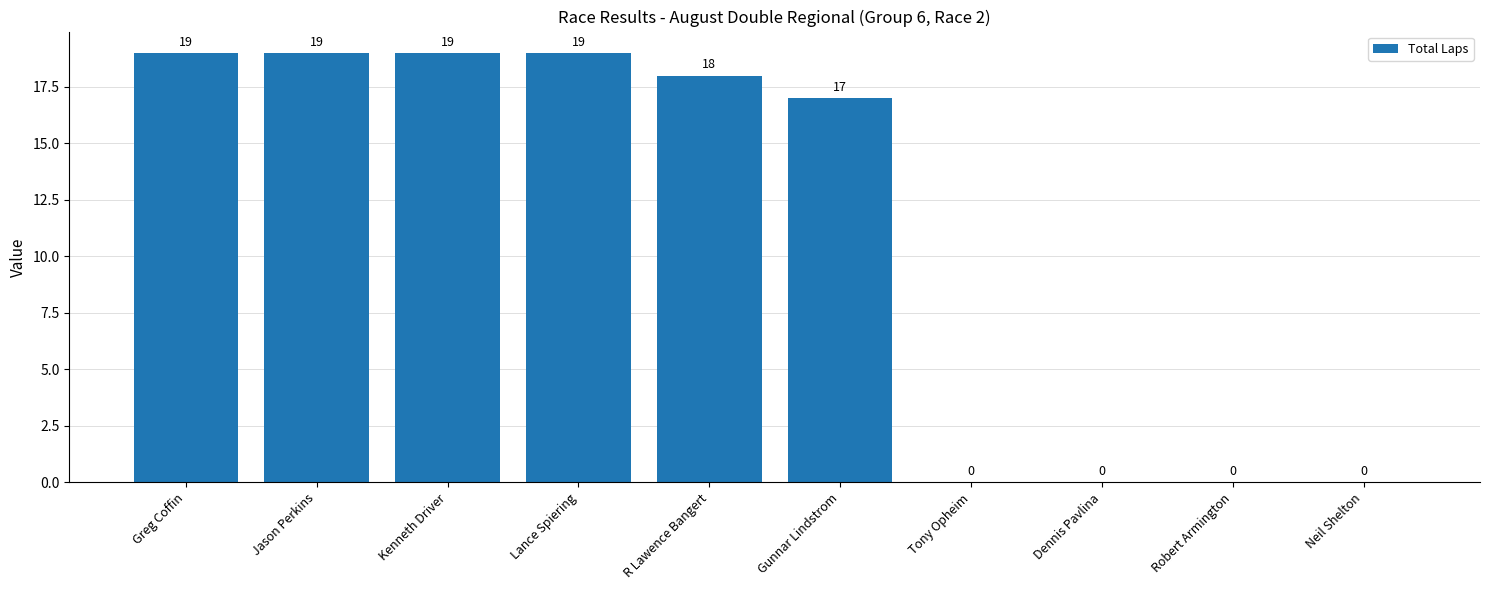

Where does the data first go above 18?

Greg Coffin